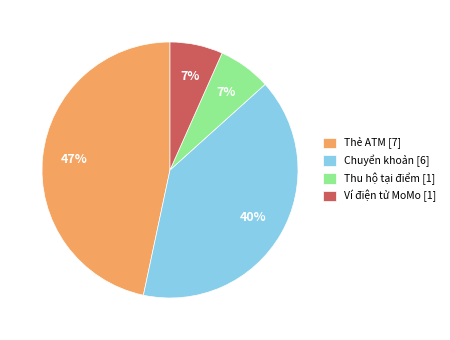

Count the number of slices in the pie.

4